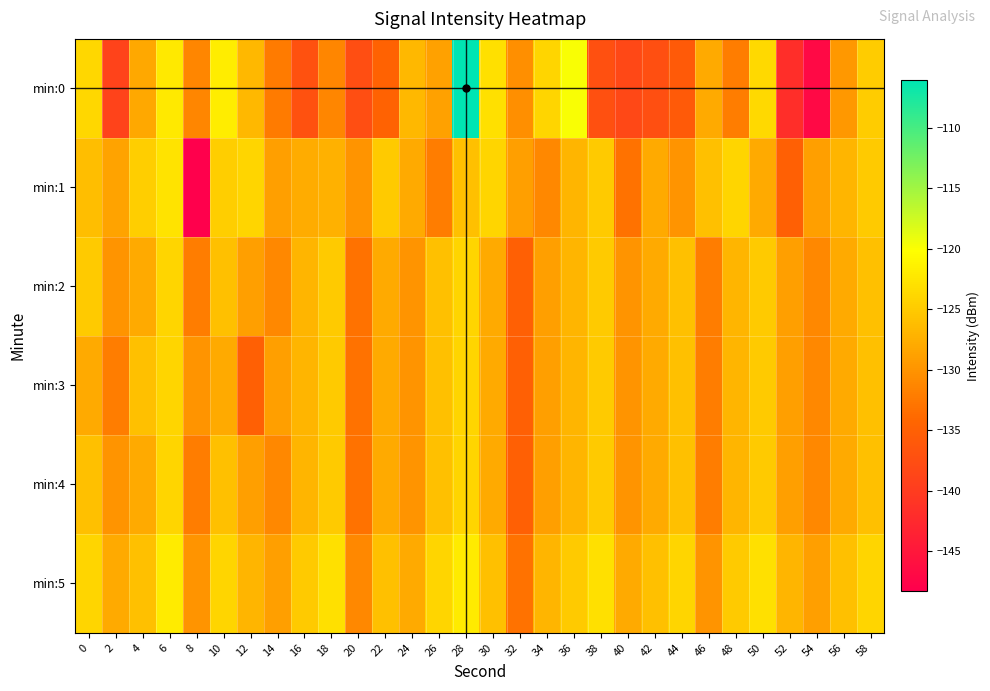

What is the difference between the highest and lowest values at 50?

5.0